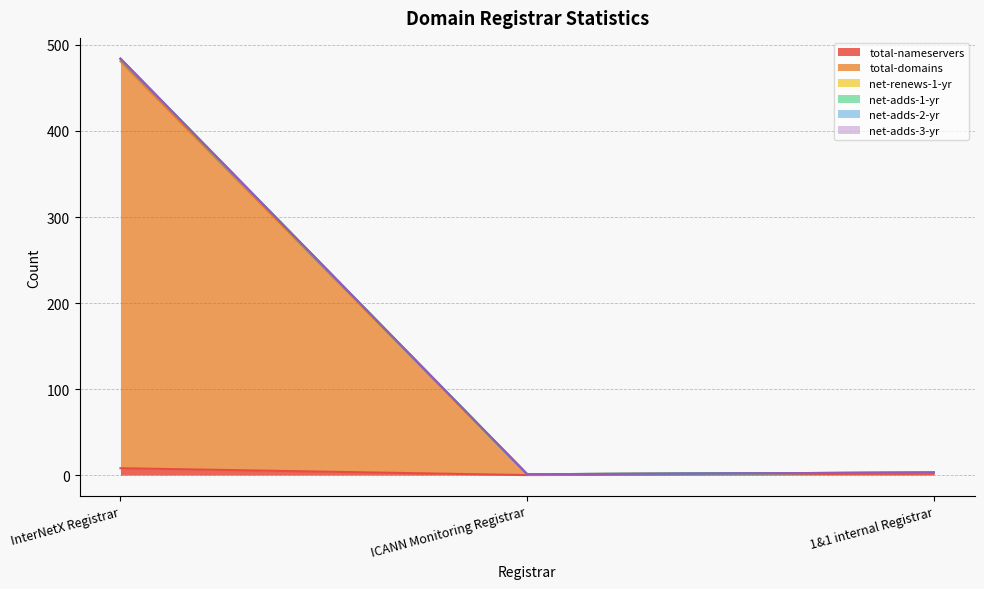

What is the label of the 2nd point from the left?

ICANN Monitoring Registrar